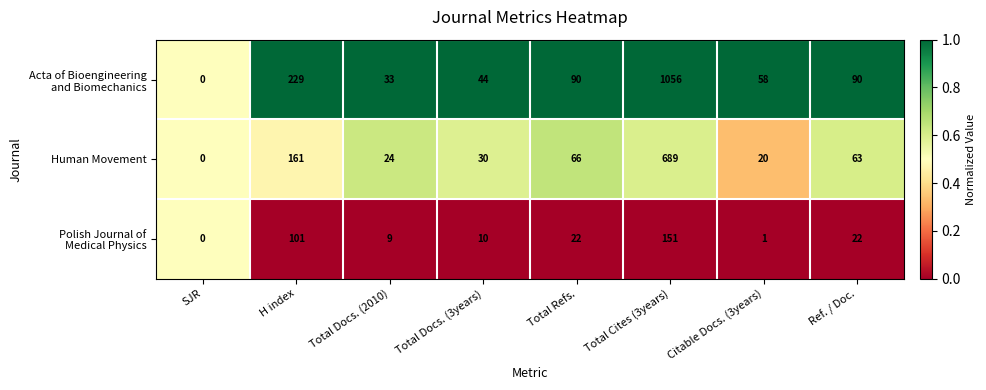

Is it true that Human Movement equals 20 at Citable Docs. (3years)?

True